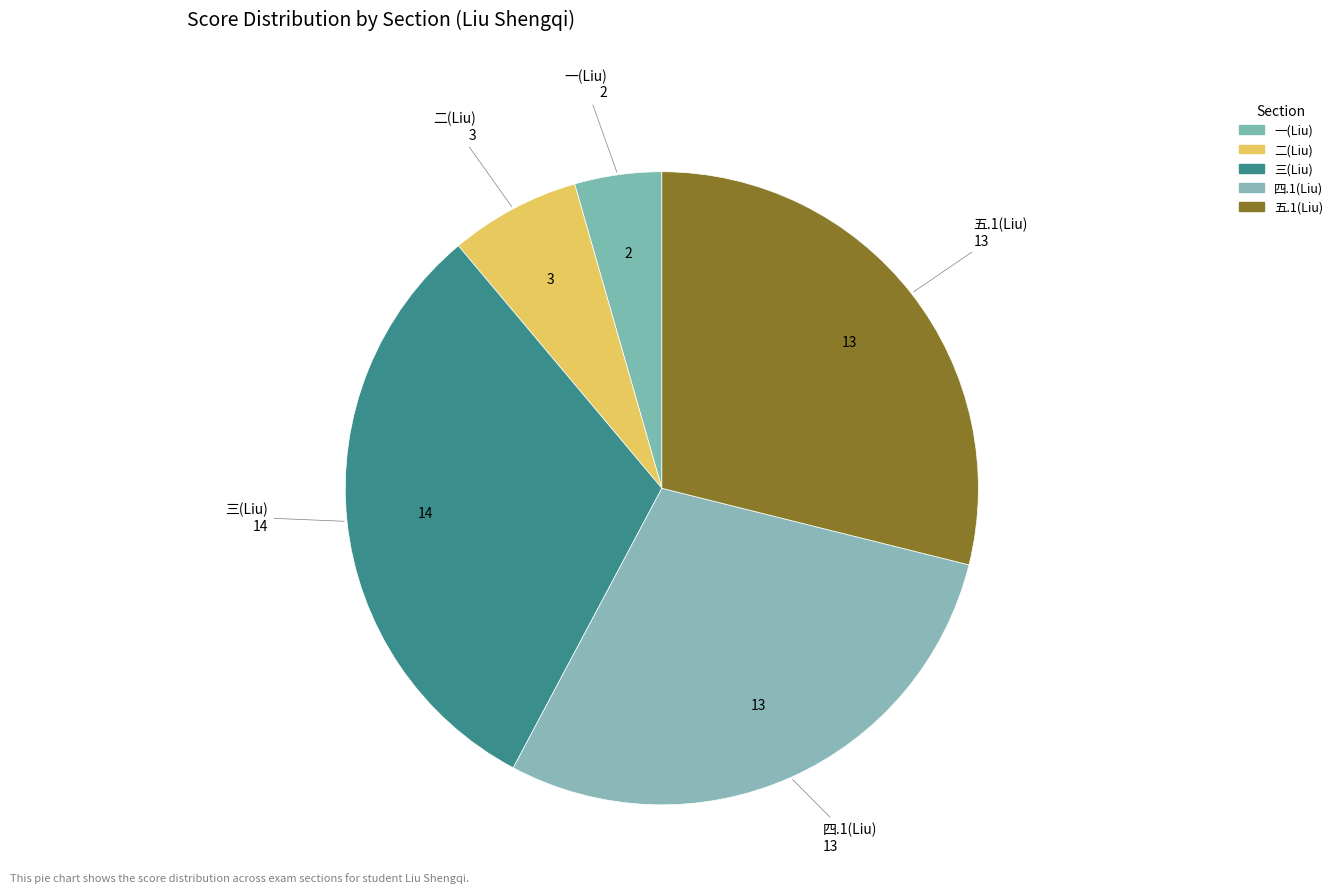

Count the number of slices in the pie.

5